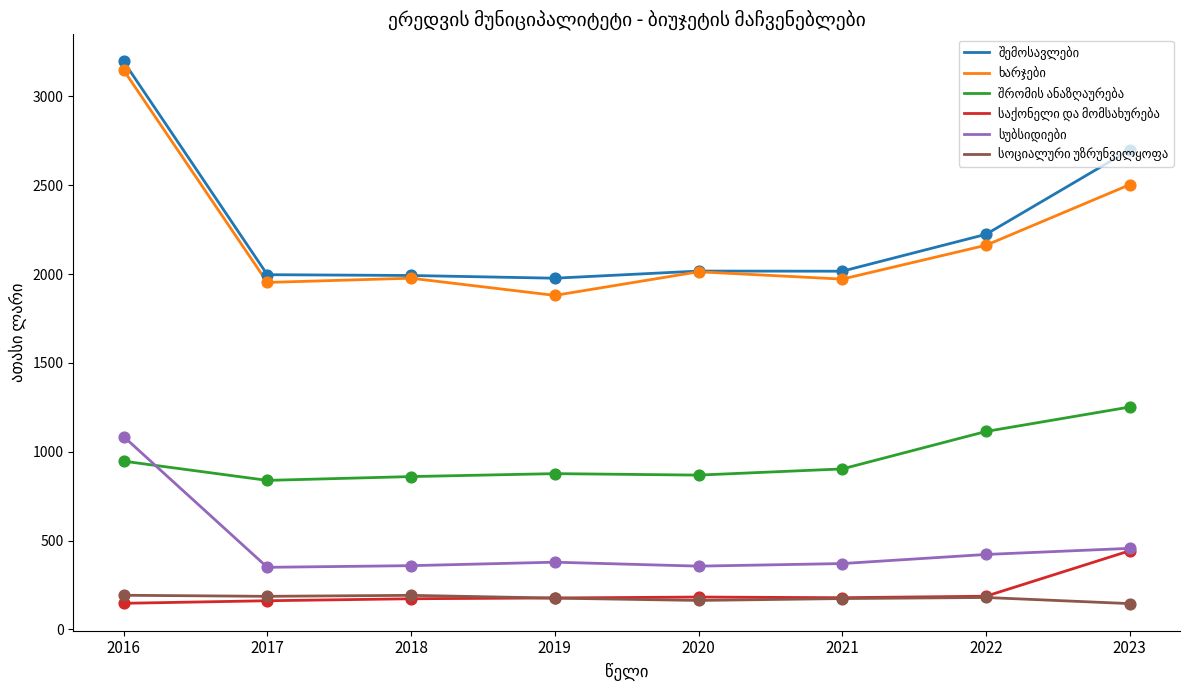

What is the total value across all series at 2022?

6288.2